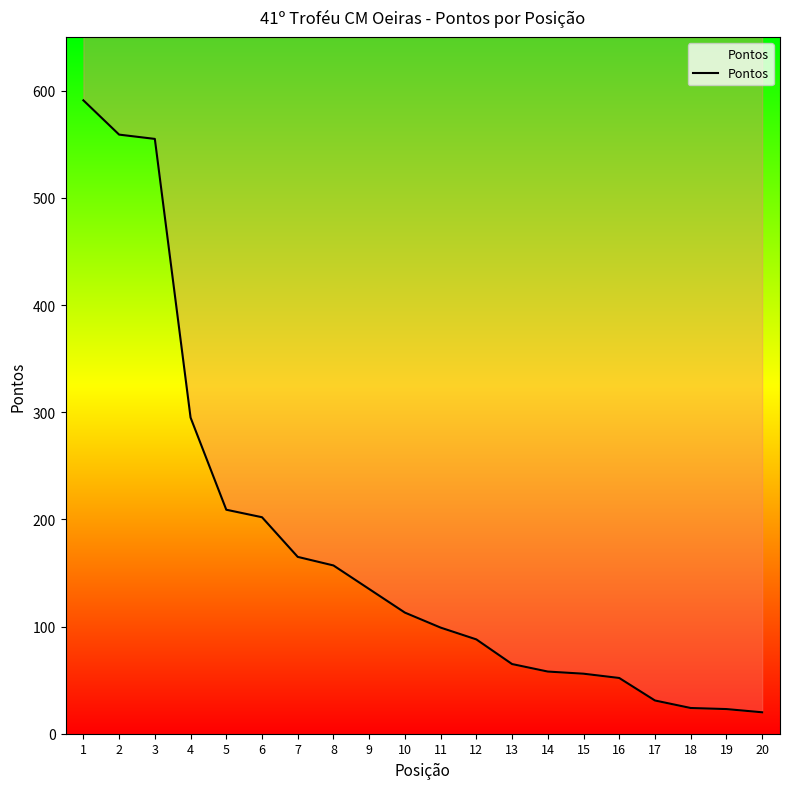

Rank the categories by value from lowest to highest.

20, 19, 18, 17, 16, 15, 14, 13, 12, 11, 10, 9, 8, 7, 6, 5, 4, 3, 2, 1